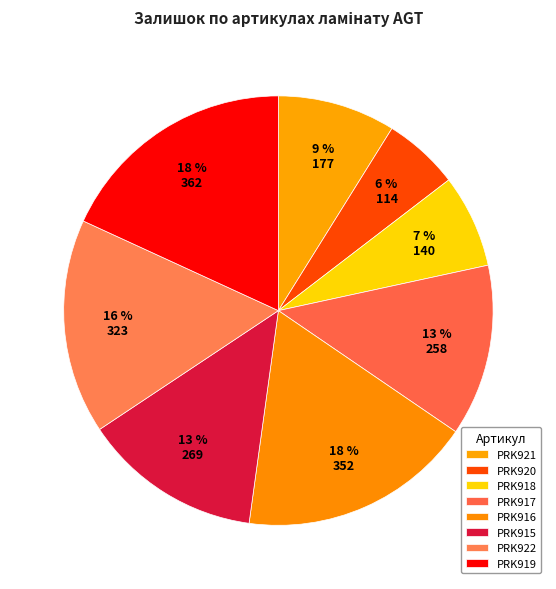

How many slices are in this pie chart?

8